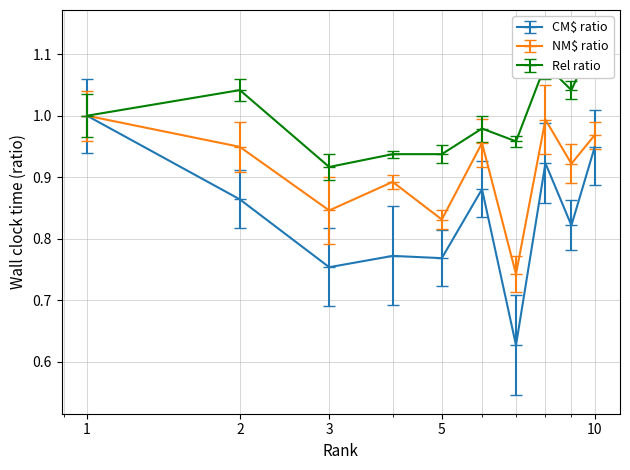

What is the value of the CM$ point at the 10th from the left?

0.9